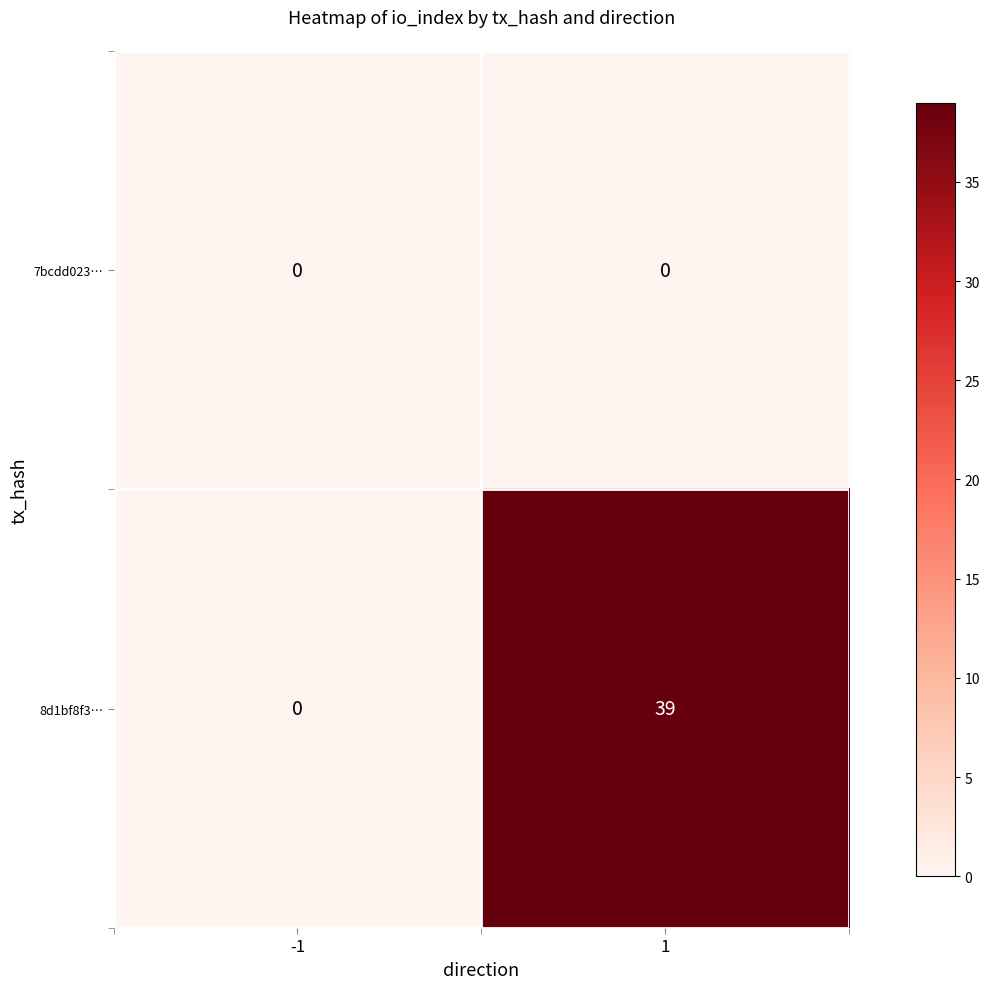

Is it true that 7bcdd023… equals 0 at -1?

True